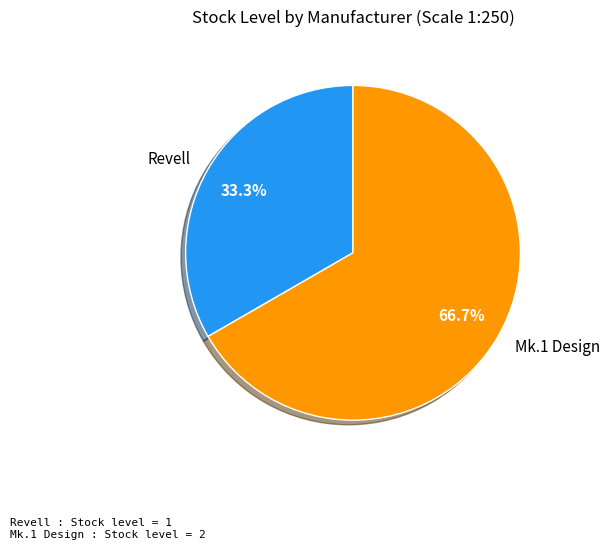

Is there any slice that represents more than half of the pie?

Yes